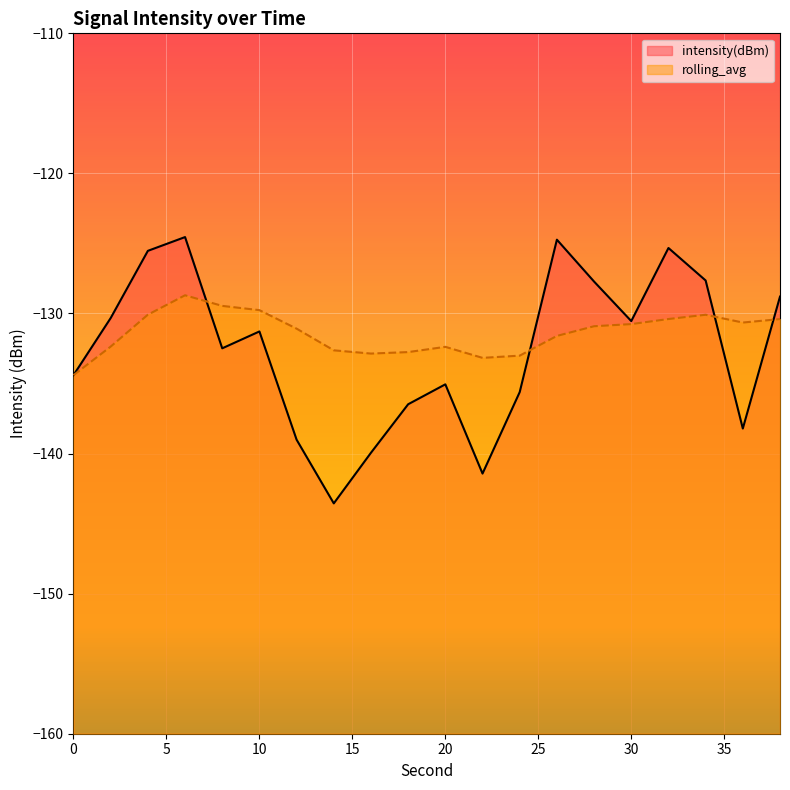

What are all the series names shown in the legend?

intensity(dBm), rolling_avg